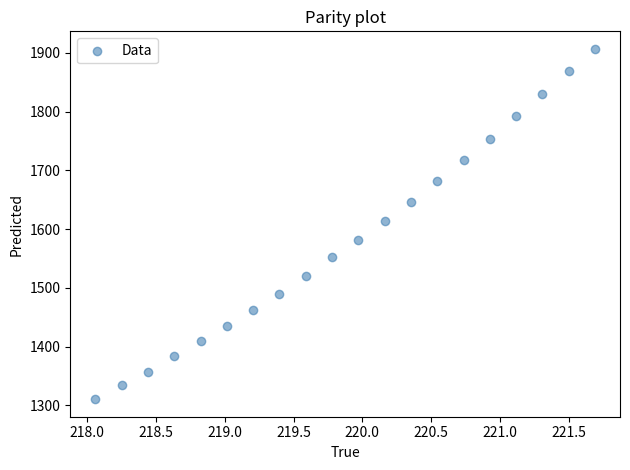

What is the range of Y values (max minus min)?

596.4